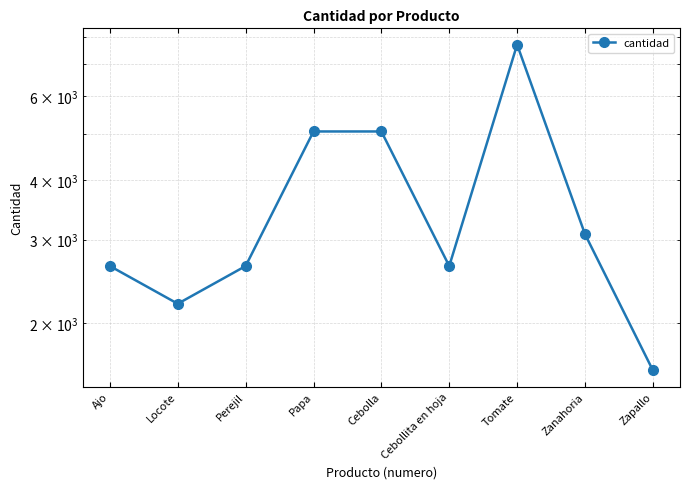

What is the smallest value displayed?

1595